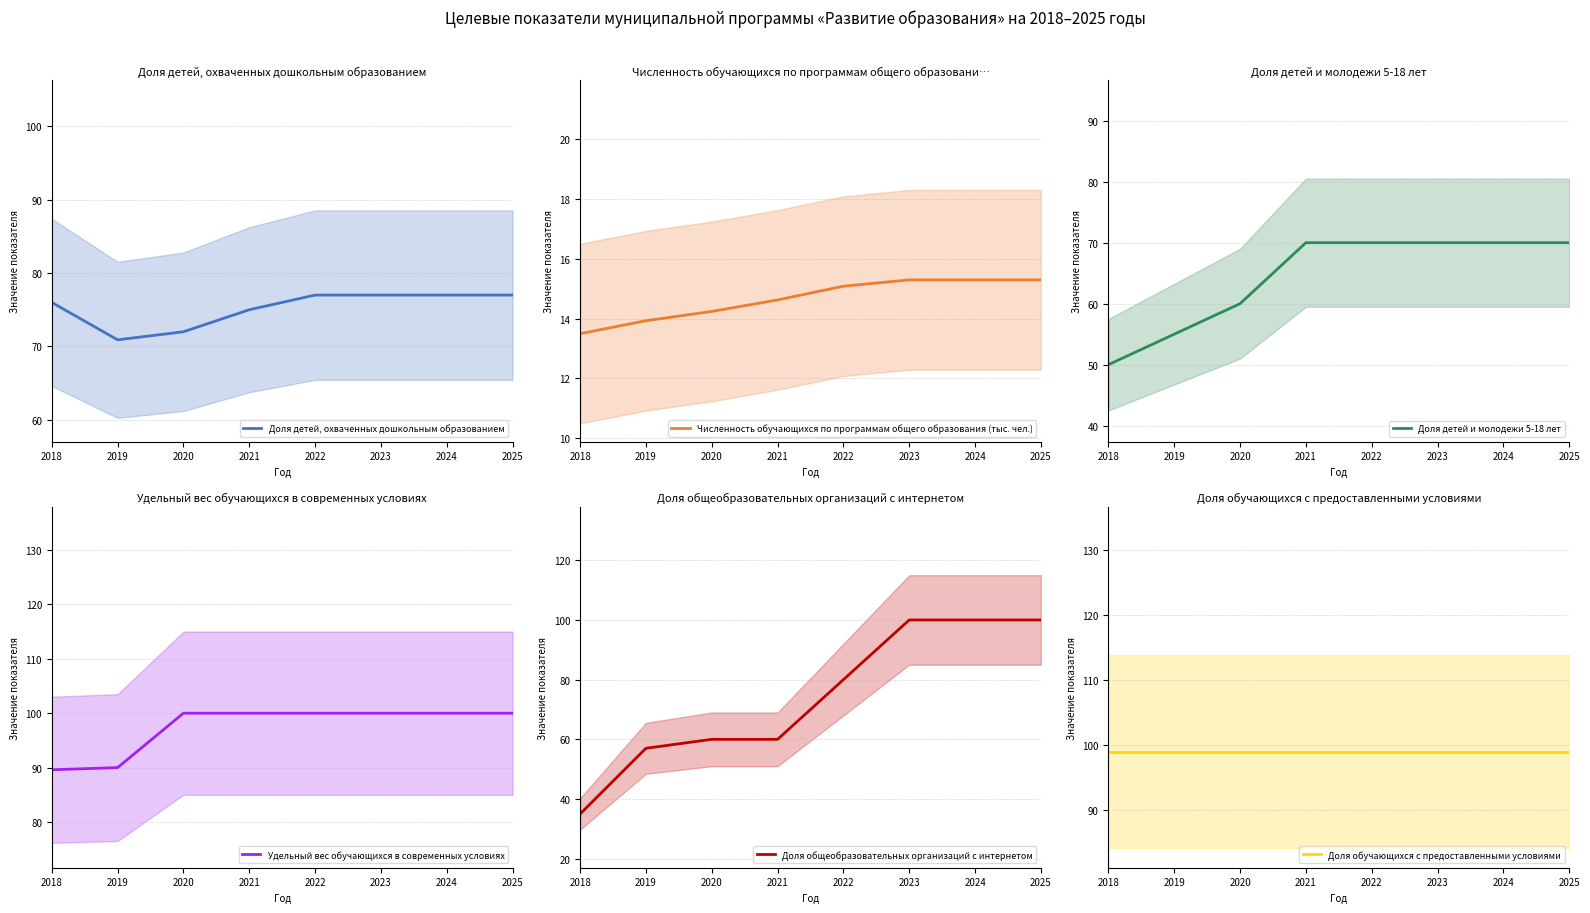

Rank the categories by Доля детей, охваченных дошкольным образованием value from lowest to highest.

2019, 2020, 2021, 2018, 2022, 2023, 2024, 2025